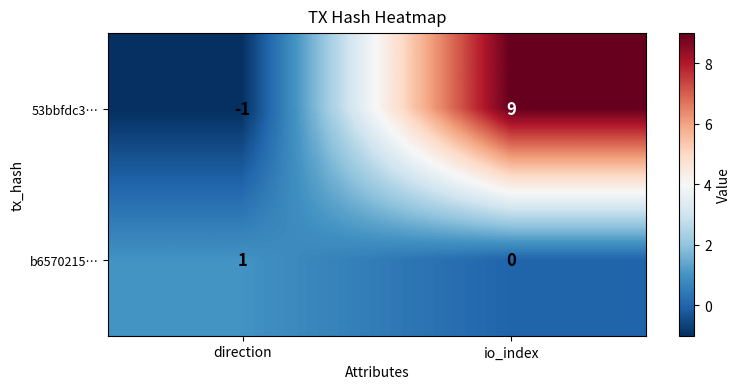

List the series in order of their overall mean, lowest first.

b6570215…, 53bbfdc3…